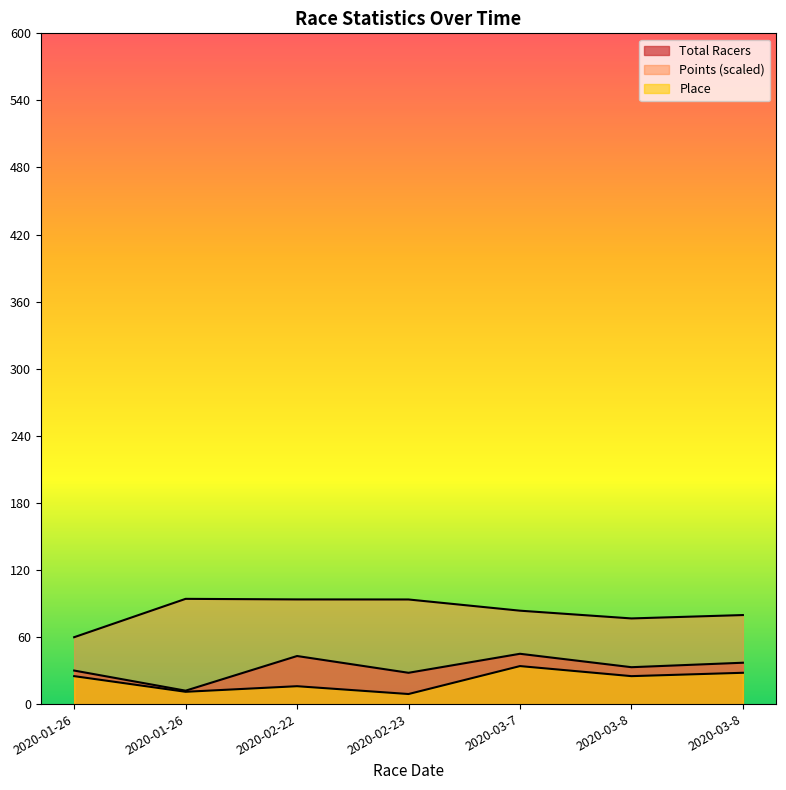

At which category does Place reach its first local peak?

2020-02-22